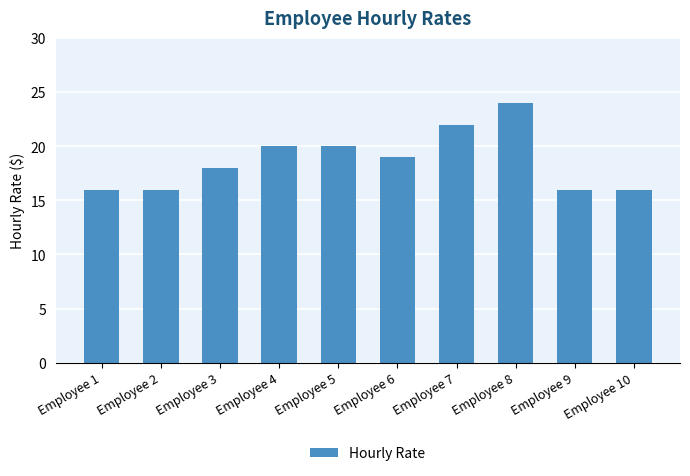

What is the greatest value displayed?

24